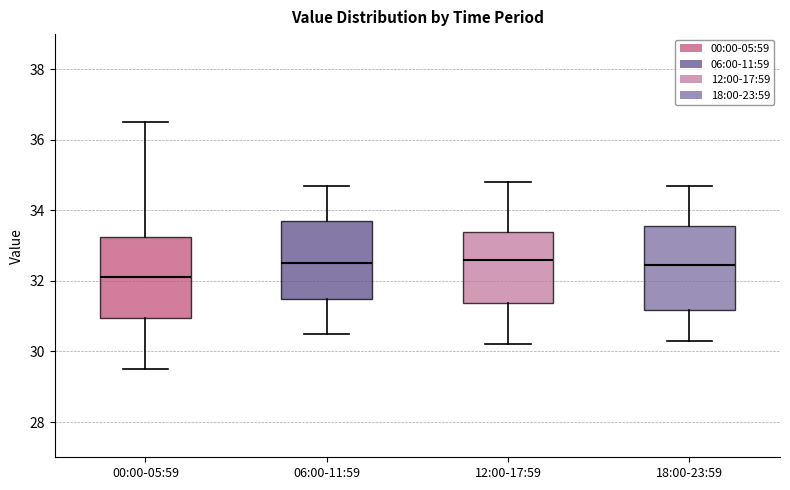

Reading left to right, read every box against the y-axis: the position of its median line, the range the box covers, and the ends of its whiskers. The values are not printed on the chart, so give them approximately, as read against the axis.

00:00-05:59: median 32.2, box 31.0 to 33.2, whiskers 29.6 to 36.6
06:00-11:59: median 32.6, box 31.4 to 33.8, whiskers 30.6 to 34.8
12:00-17:59: median 32.6, box 31.4 to 33.4, whiskers 30.2 to 34.8
18:00-23:59: median 32.4, box 31.2 to 33.6, whiskers 30.4 to 34.8